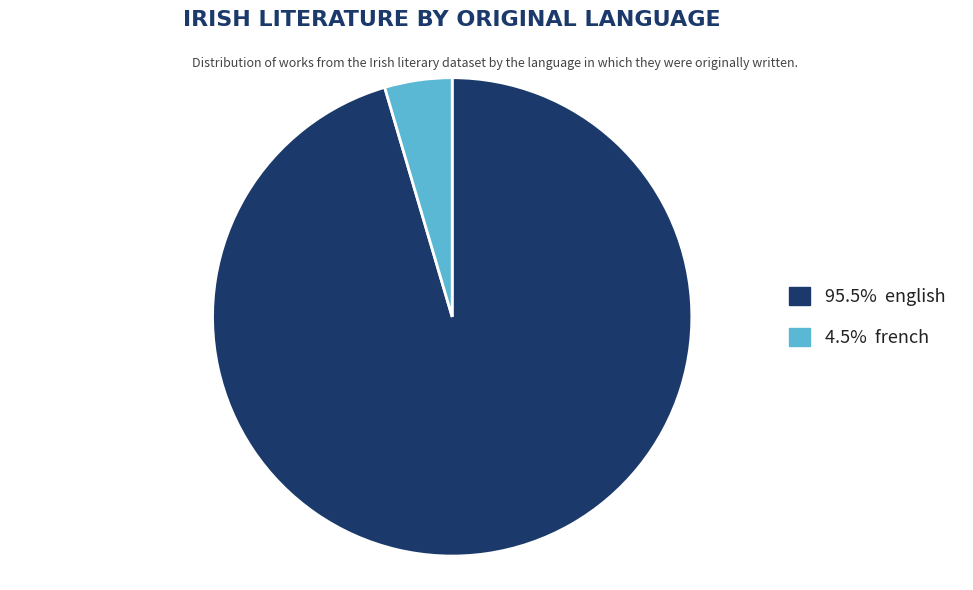

How many slices are in this pie chart?

2